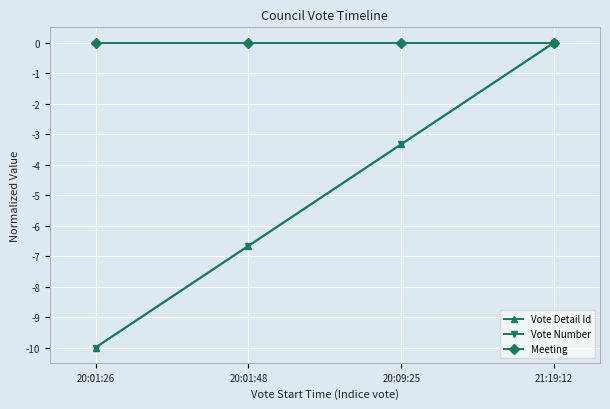

Does the chart have visible grid lines?

Yes